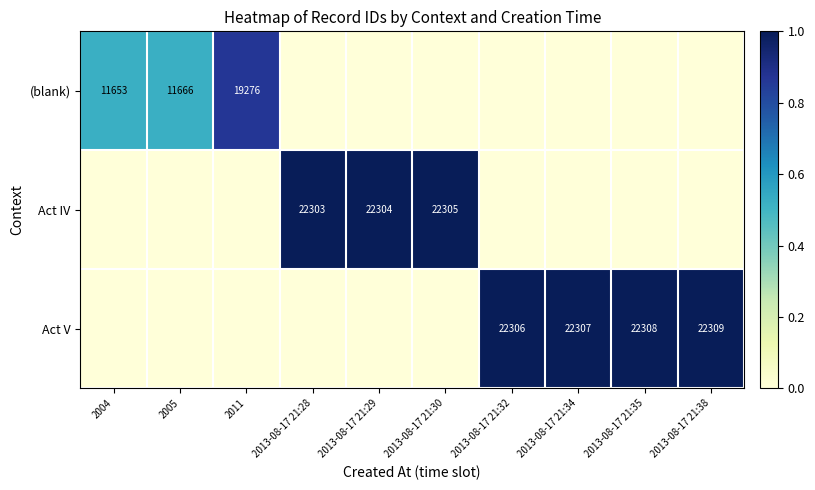

The value of Act V at 2013-08-17 21:34 is 22307. True or false?

True